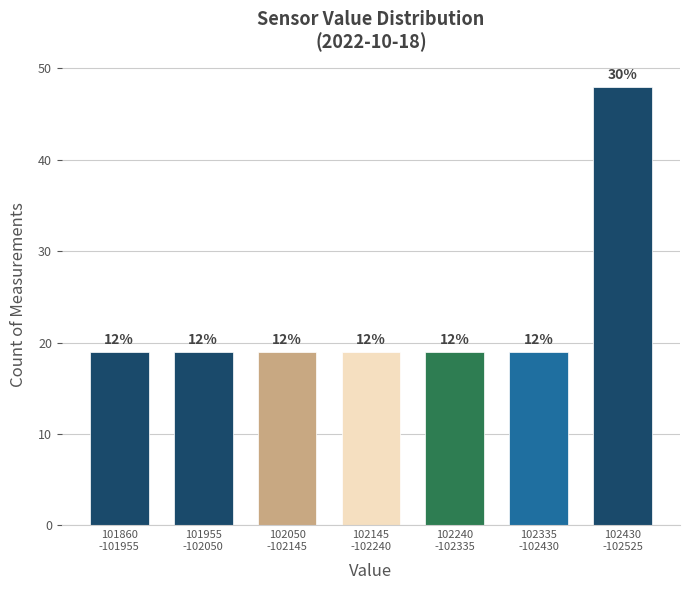

How many bars are there in total?

7